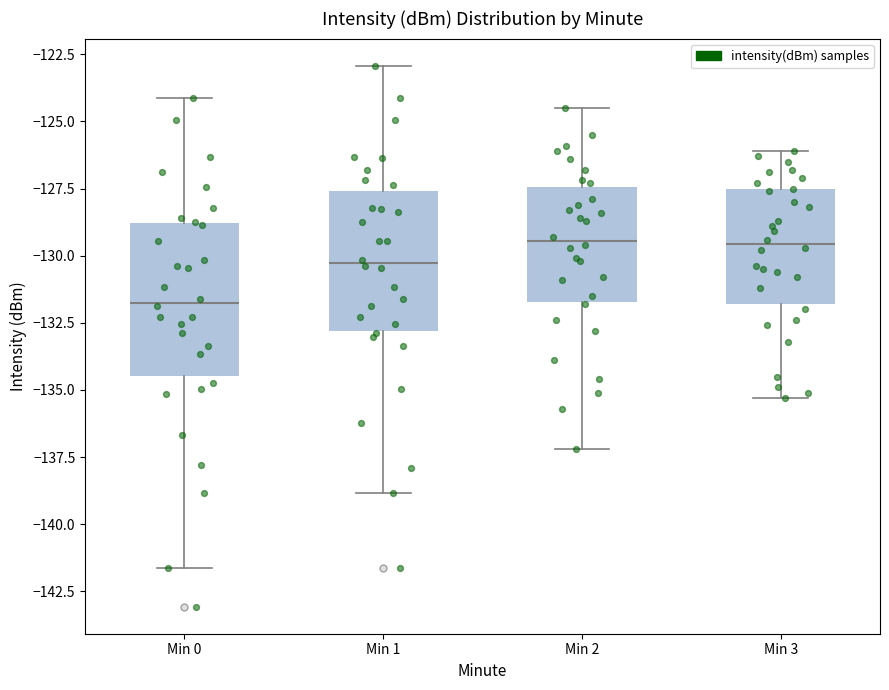

Where does the lower whisker of the box for Min 2 end on the y-axis? The values are not printed on the chart, so give them approximately, as read against the axis.

-137.0